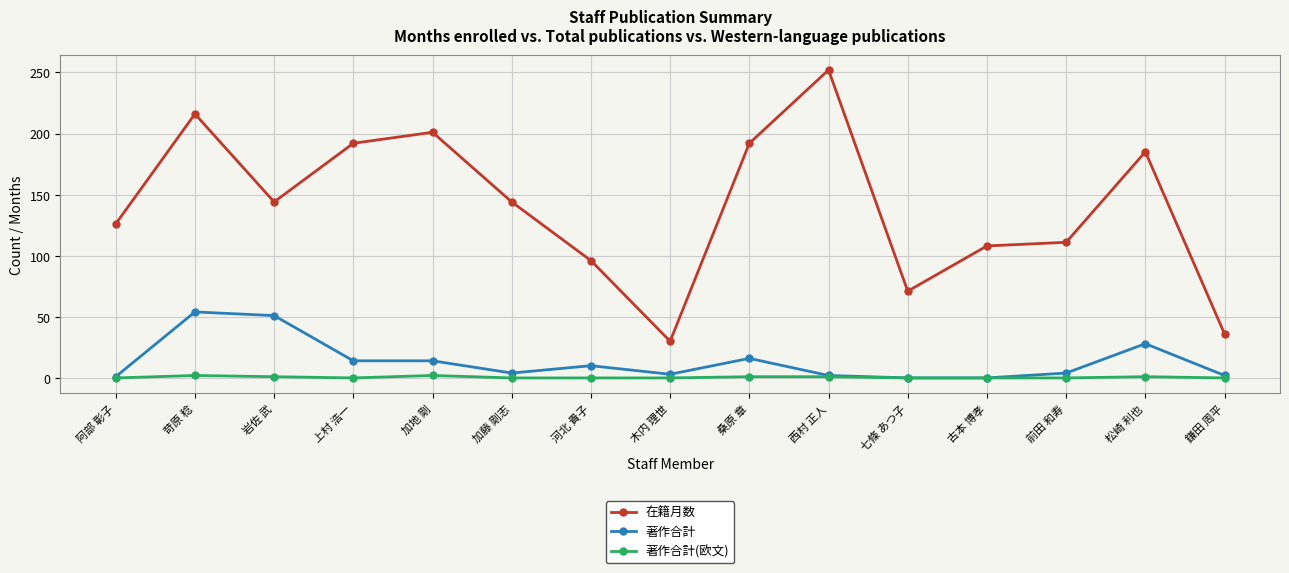

Between 岩佐 武 and 七條 あつ子, which series saw the biggest shift?

在籍月数